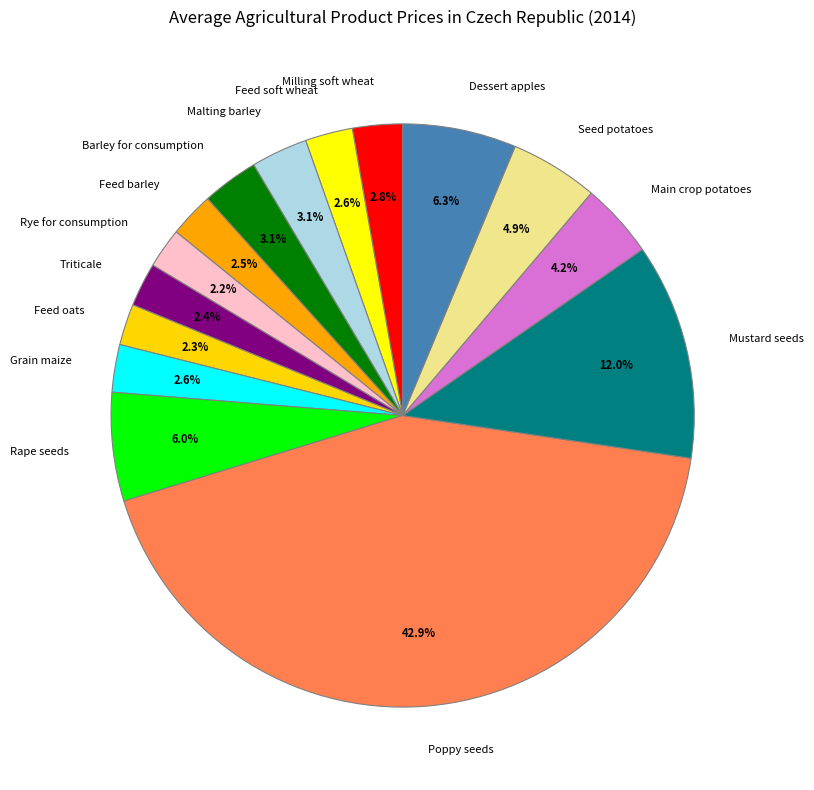

What percentage is the Dessert apples slice, to the nearest percent?

6%